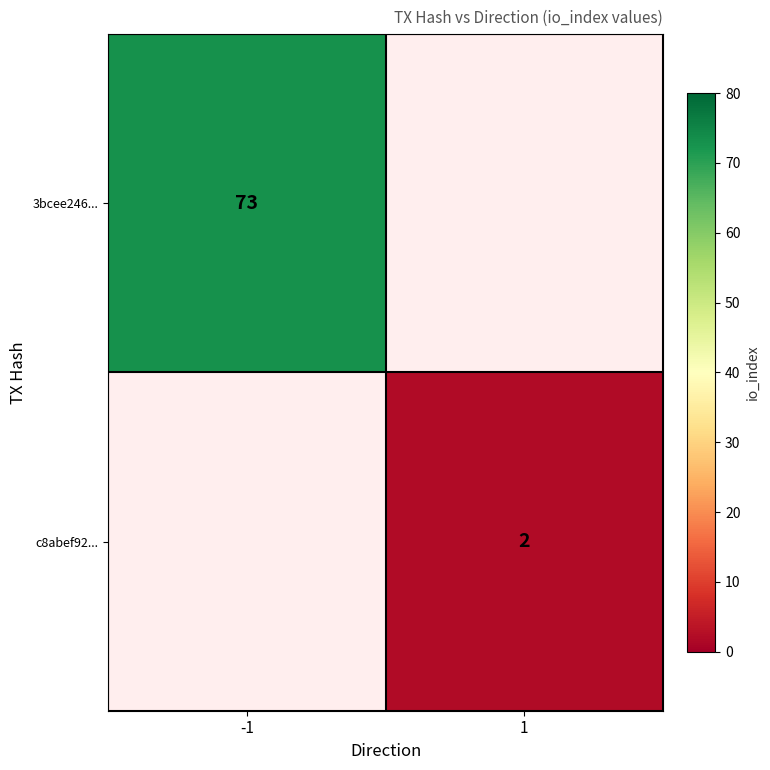

At how many categories does at least one series exceed 67?

1